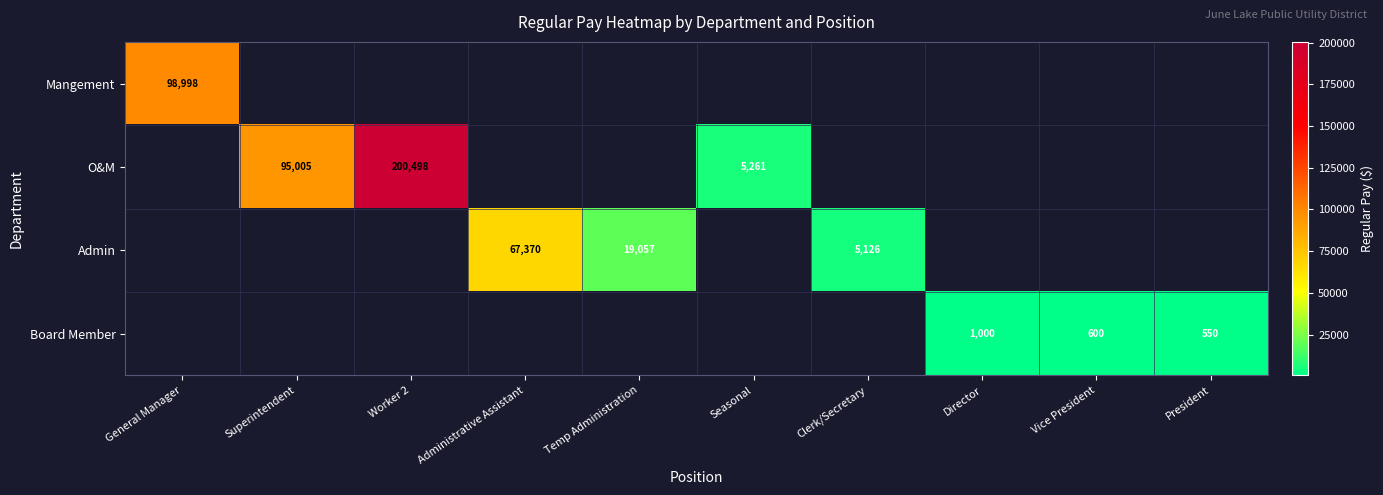

True or false: Admin has a value of 29892 at Temp Administration.

False